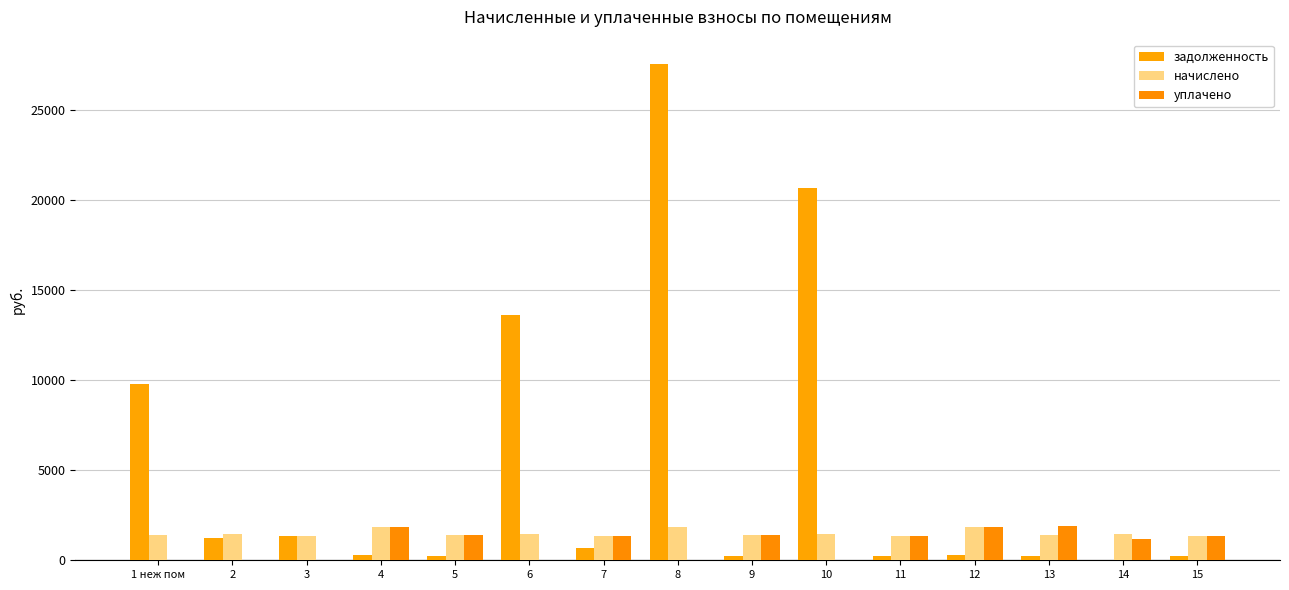

Which series has the widest spread of values?

задолженность